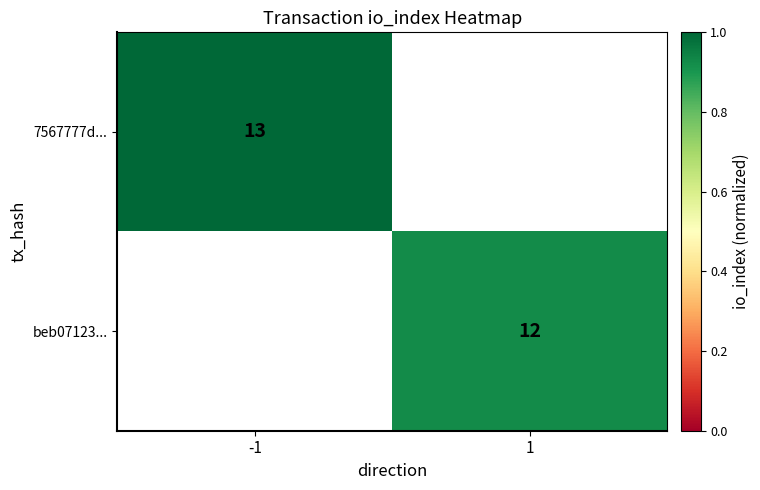

Which category has the highest value across all series?

-1